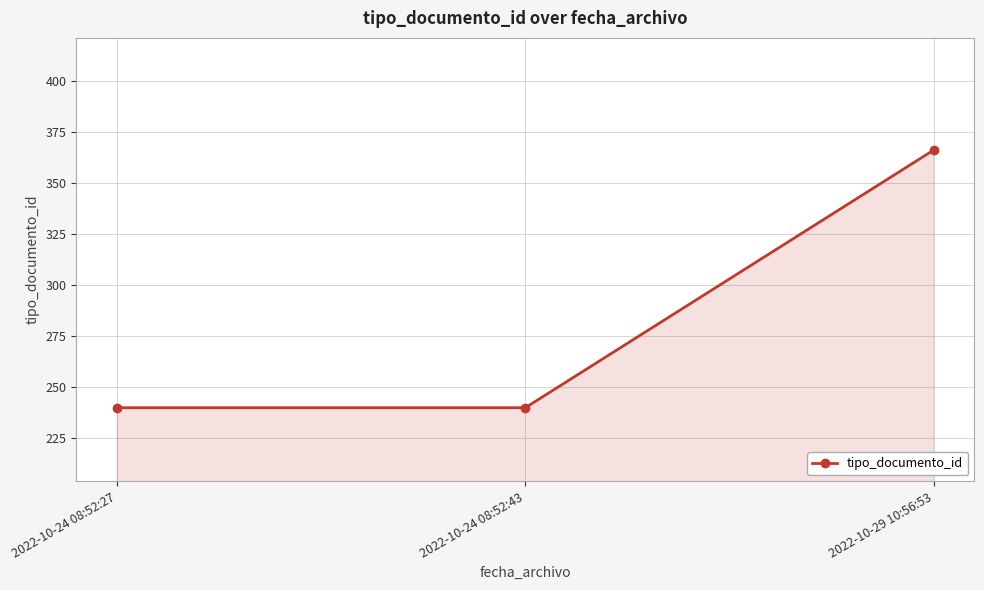

Approximately how many times larger is the value at 2022-10-24 08:52:43 compared to 2022-10-24 08:52:27?

1.0